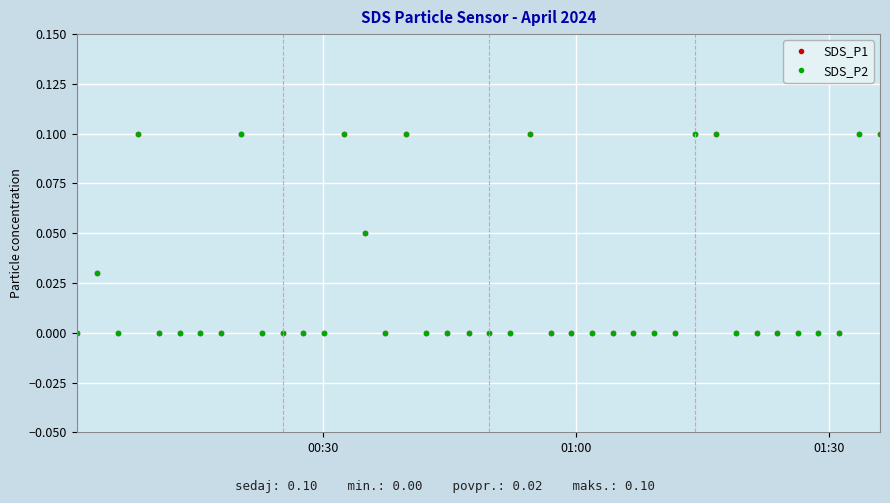

Does the chart have visible grid lines?

Yes